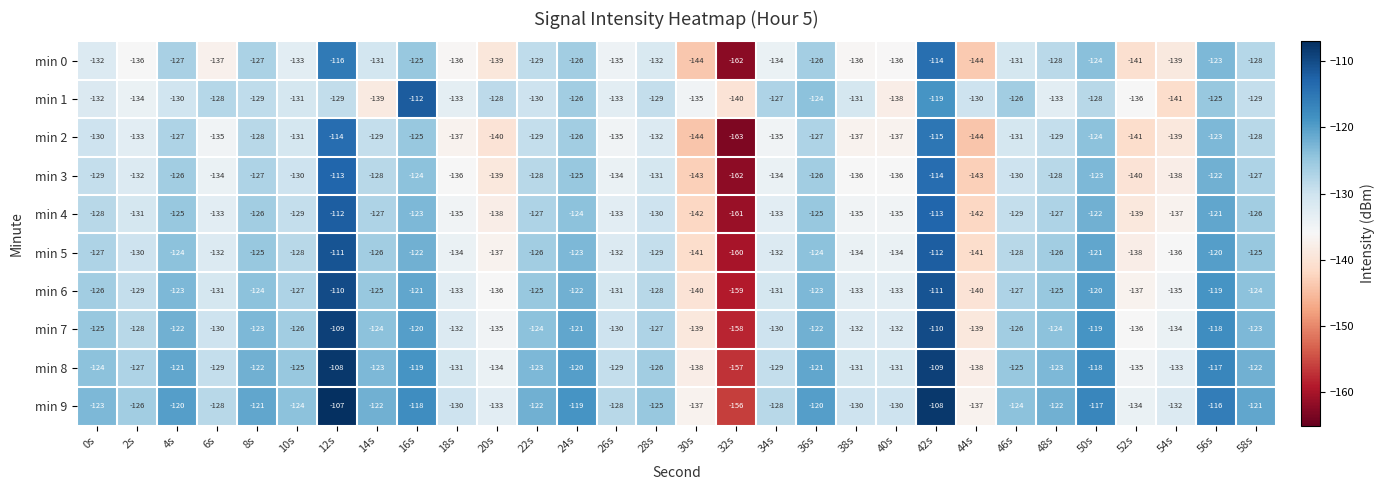

What is the sum of the min 8 values at 18s and 12s?

-239